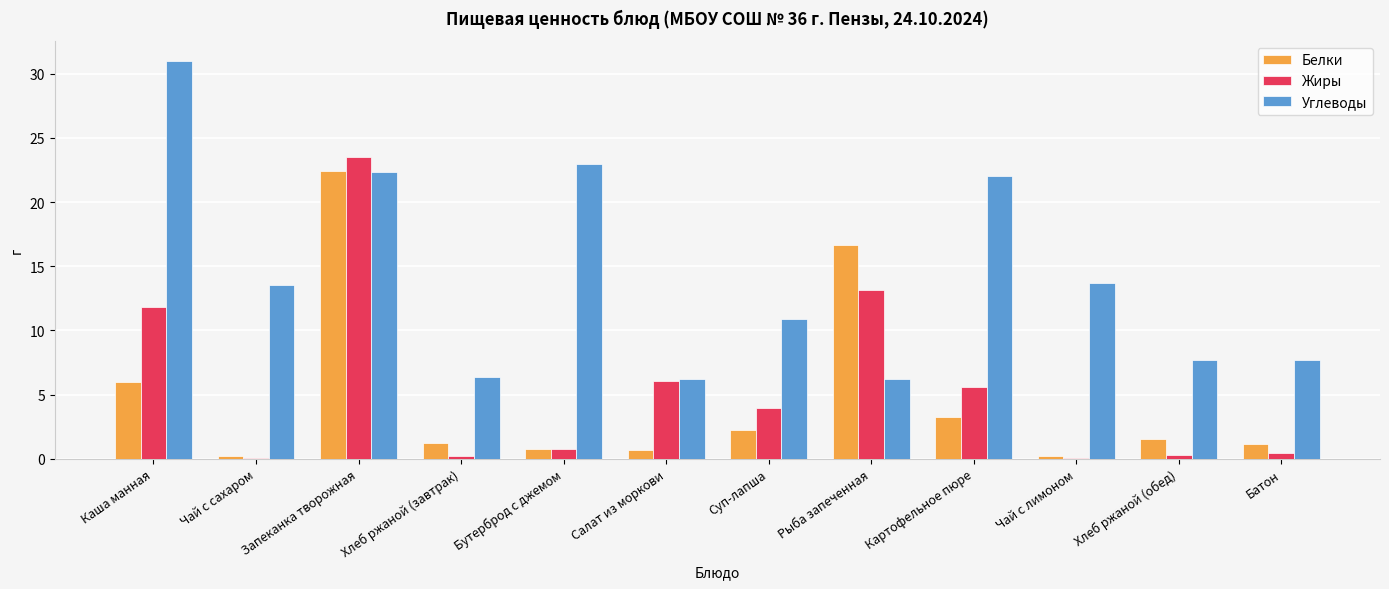

What is the approximate value of Жиры at Хлеб ржаной (завтрак)?

0.2